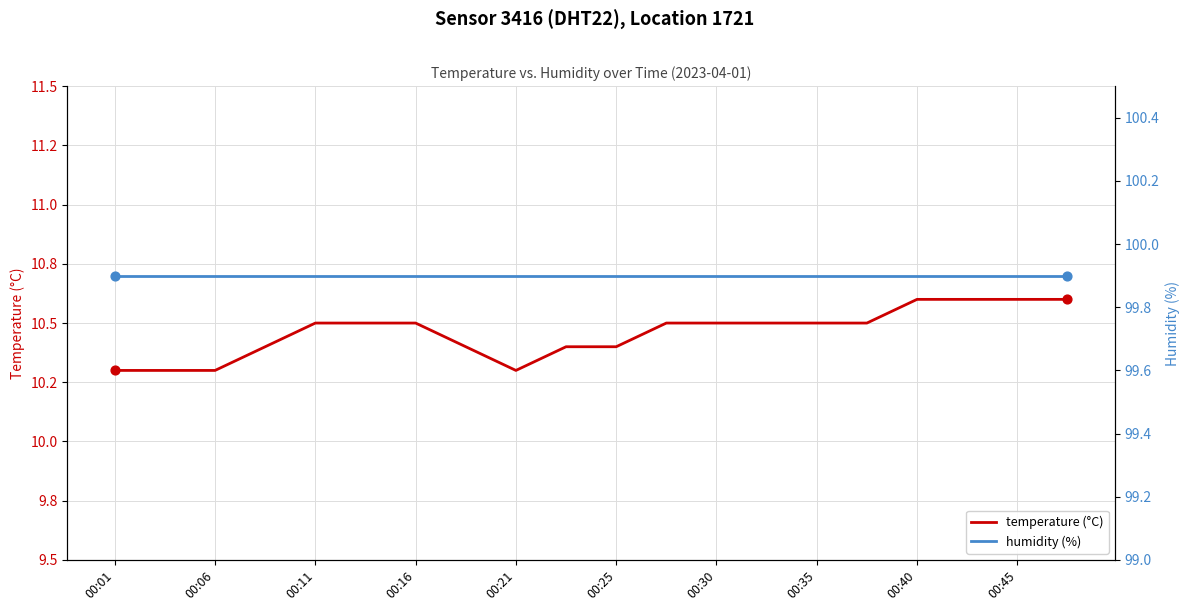

Which series has the largest total across all categories?

humidity